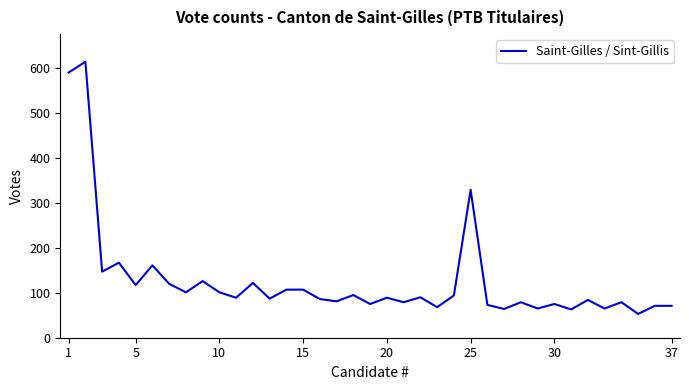

What is the difference between the maximum and minimum values?

561